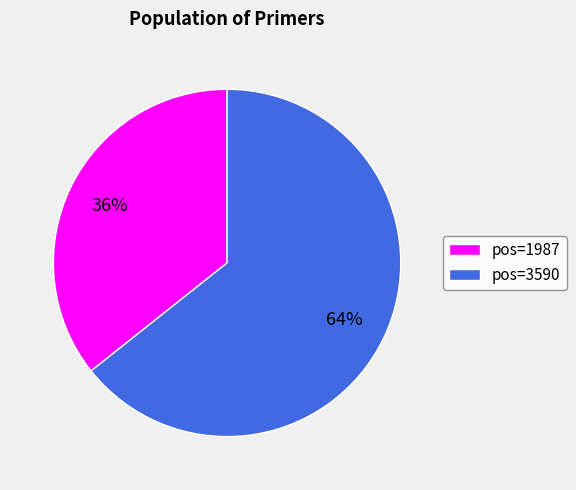

Which slice is the smallest?

pos=1987